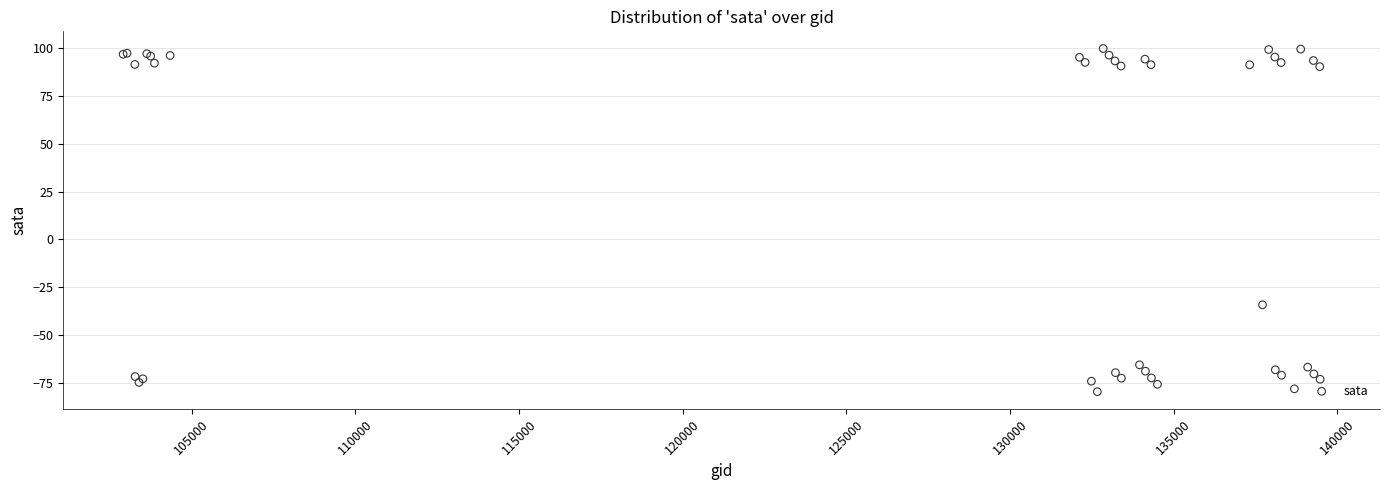

What Y value in the scatter plot is closest to 10?

-34.1